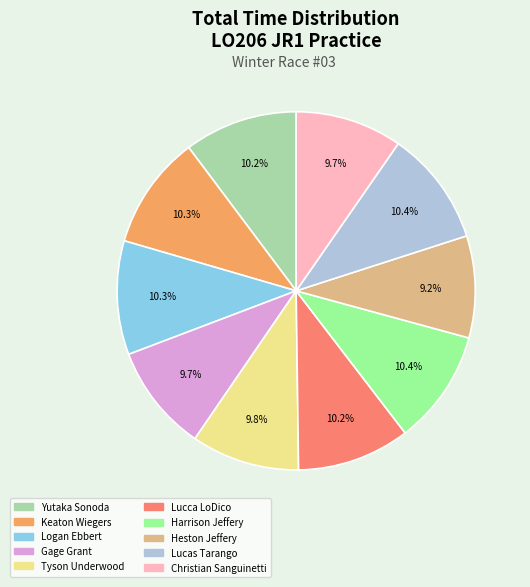

Count the number of slices in the pie.

10